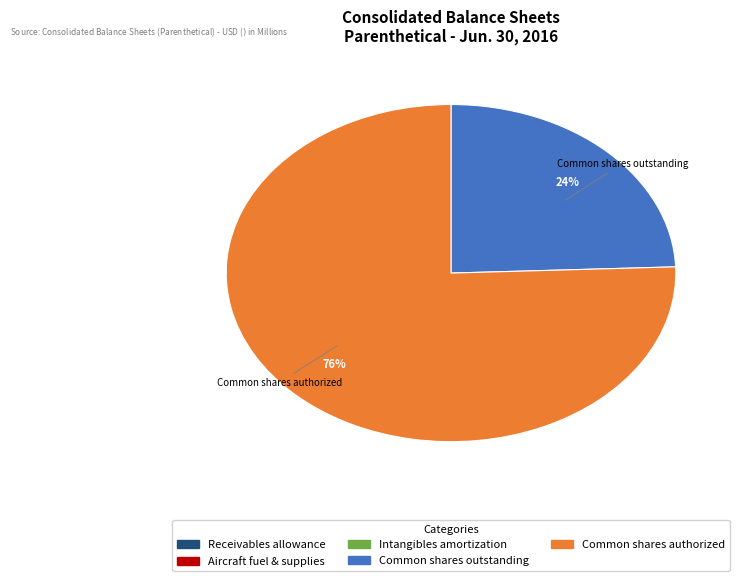

Combined, do Common shares authorized and Common shares outstanding account for over 50%?

Yes